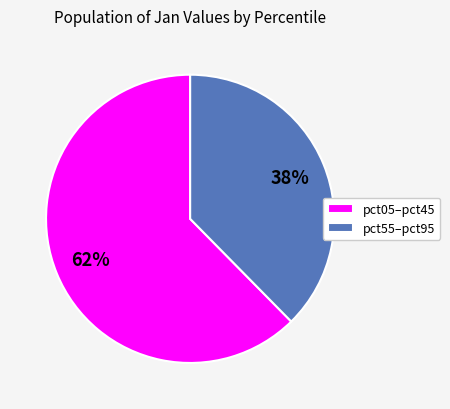

Is there any slice that represents more than half of the pie?

Yes